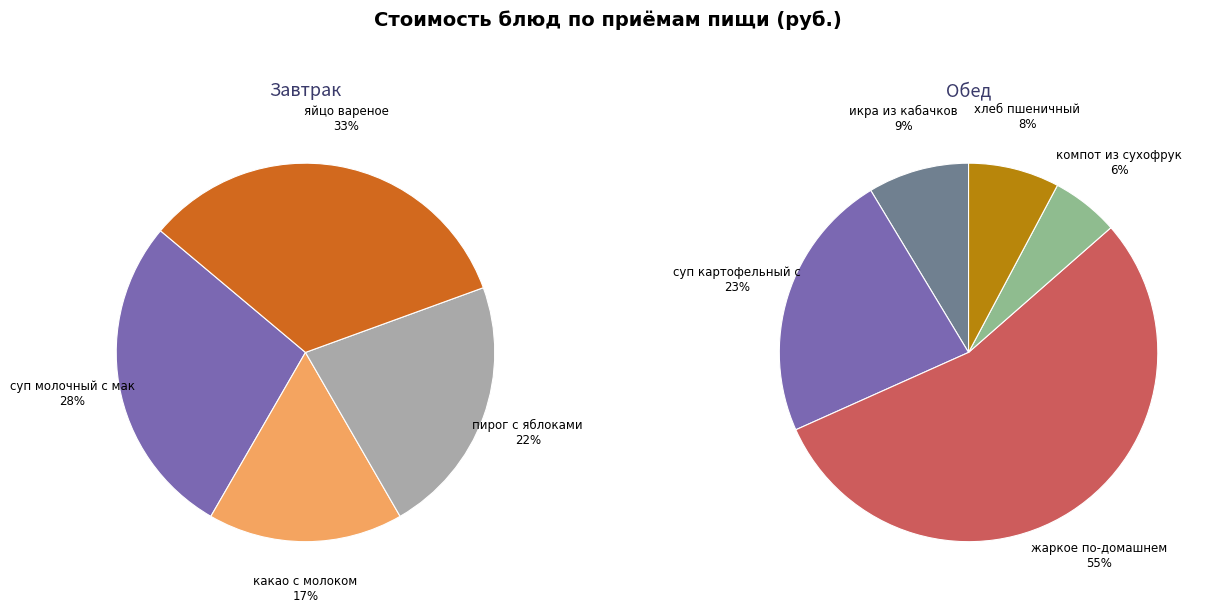

To the nearest percent, what portion does какао с молоком represent?

17%